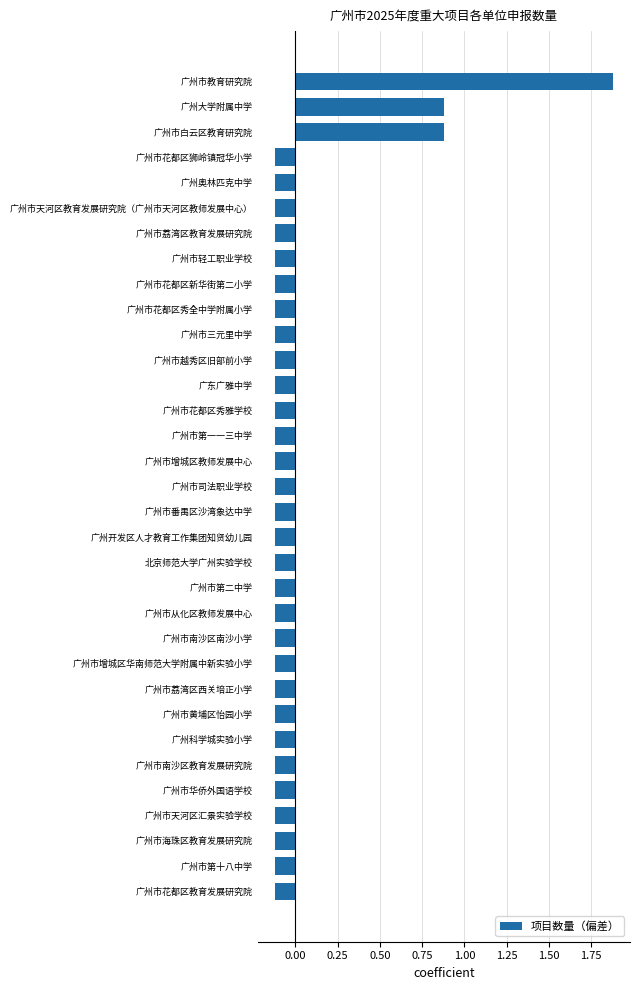

What is the smallest value displayed?

-0.1